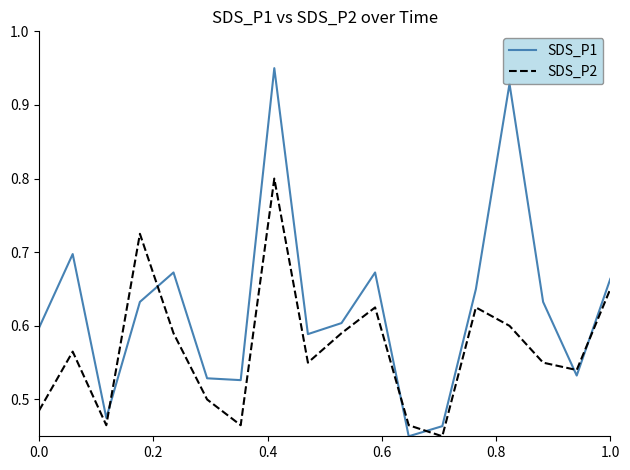

In SDS_P1, how many points are lower than both neighbors (excluding endpoints)?

5